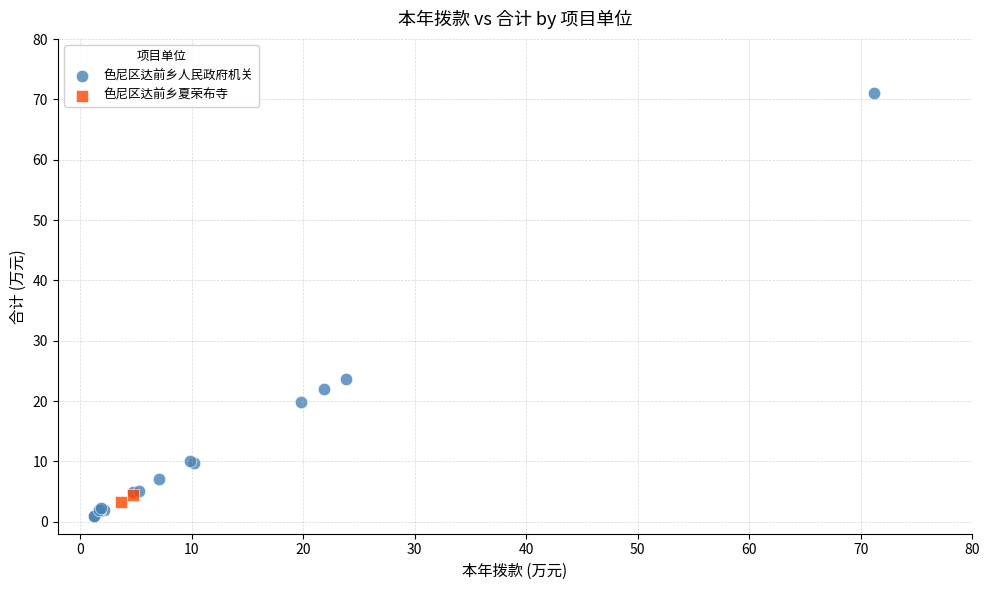

What are all the series names shown in the legend?

色尼区达前乡人民政府机关, 色尼区达前乡夏荣布寺